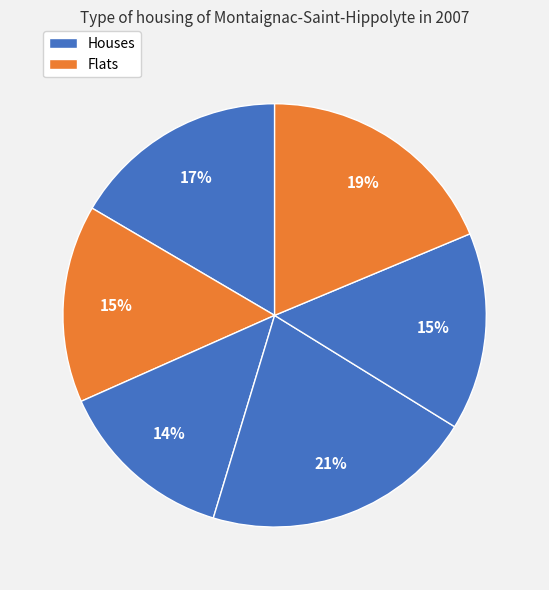

Does any single category account for the majority?

No